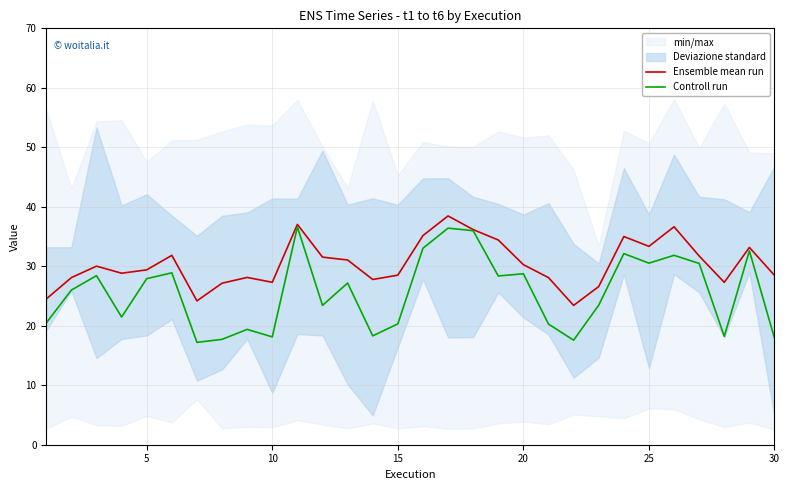

The value of Controll run at 20 is 37.5. True or false?

False